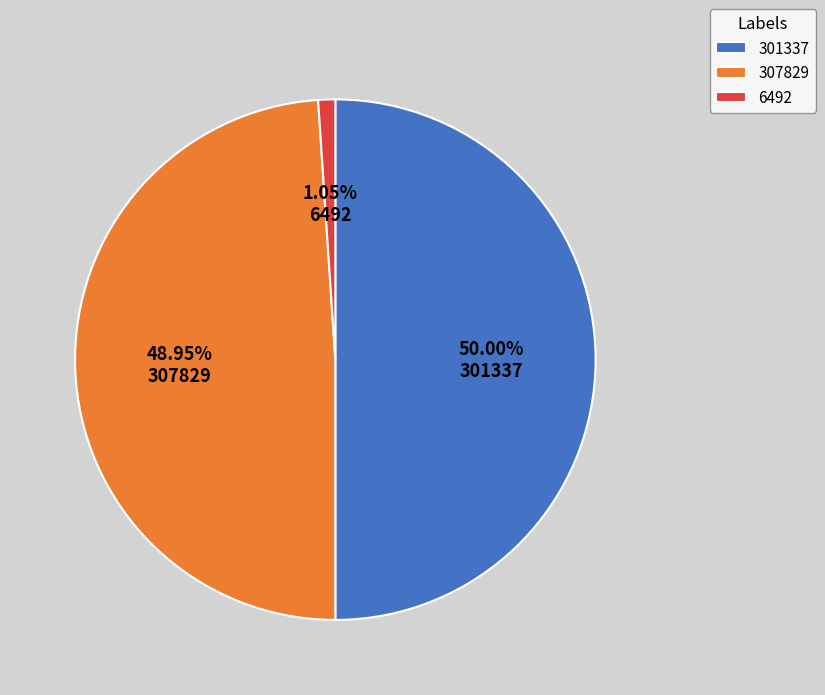

Which category has the smallest portion of the pie?

6492